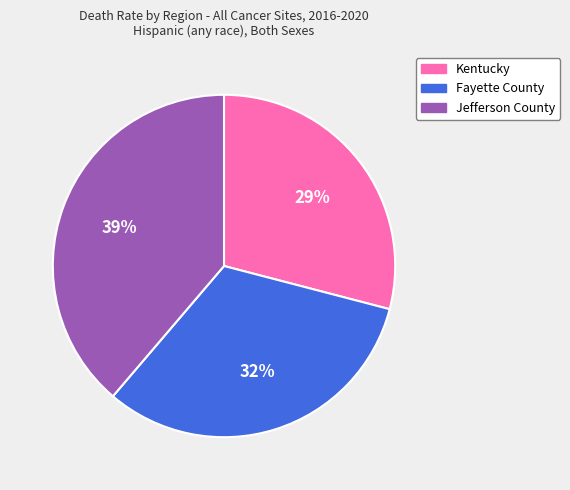

What is the smallest slice in the pie chart?

Kentucky